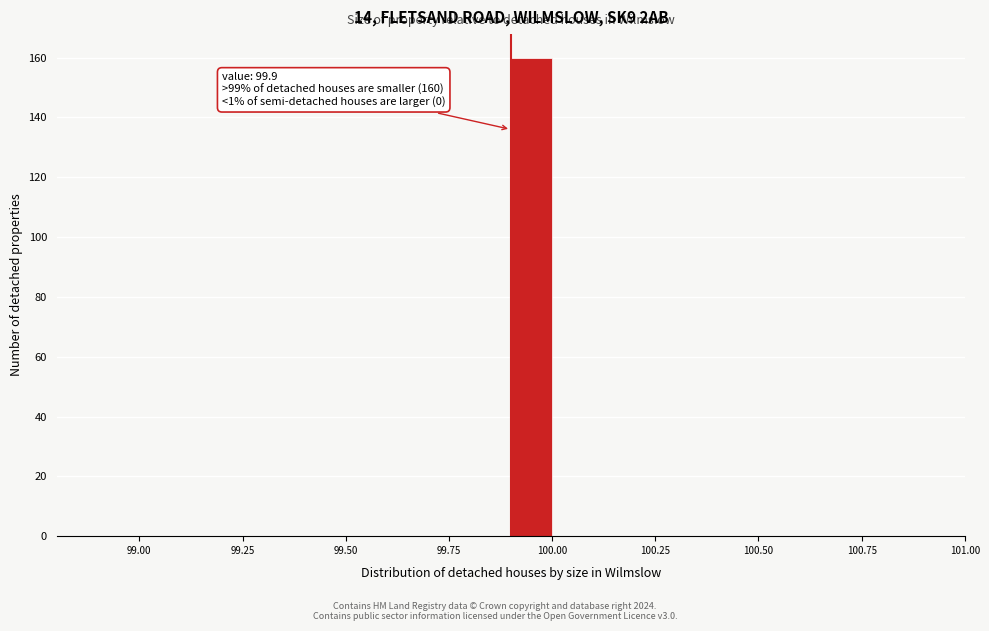

Read against the x-axis, roughly where is the centre of the tallest bar?

99.95